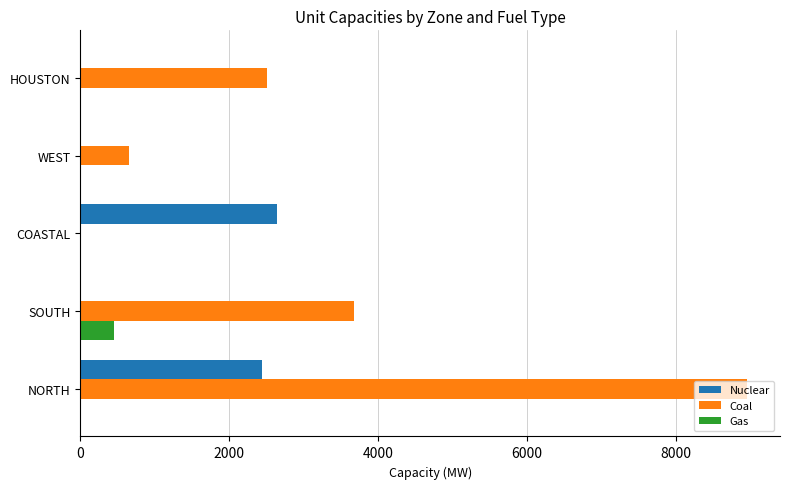

At which category does the chart reach its peak across all series?

NORTH